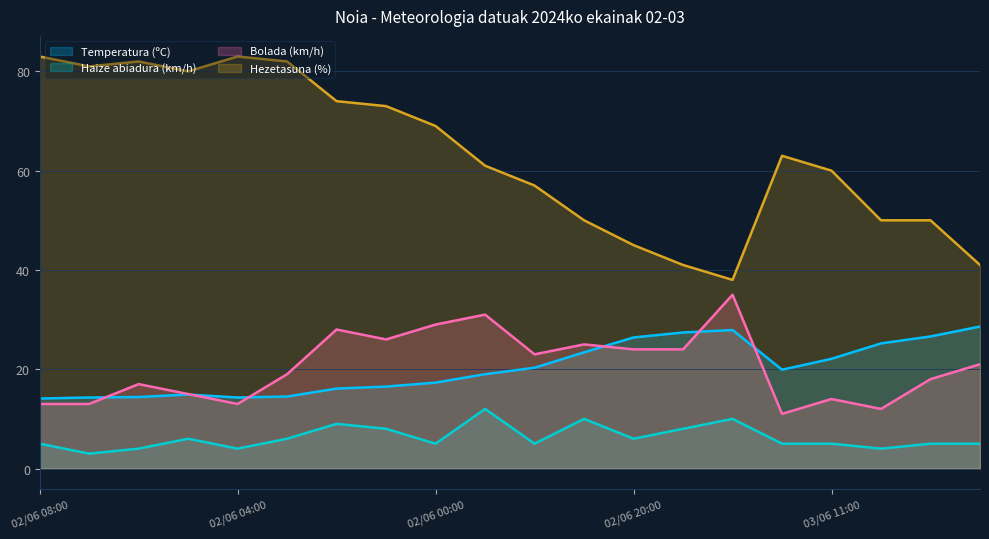

How many lines are shown in the chart?

4